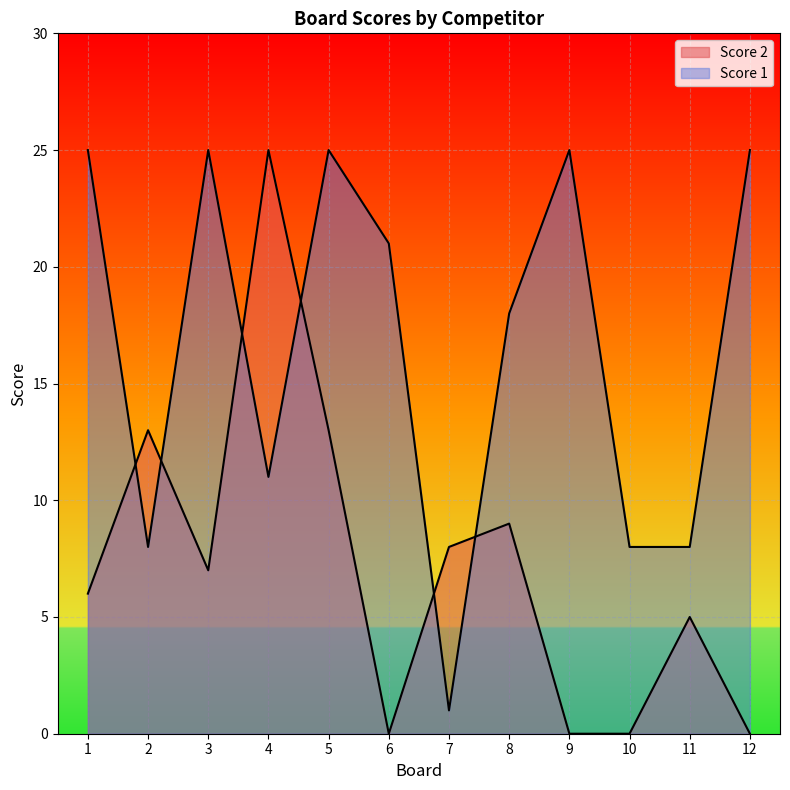

Reading left to right, what are all the values shown in this chart?

Score 2: 1=6	2=13	3=7	4=25	5=13	6=0	7=8	8=9	9=0	10=0	11=5	12=0
Score 1: 1=25	2=8	3=25	4=11	5=25	6=21	7=1	8=18	9=25	10=8	11=8	12=25